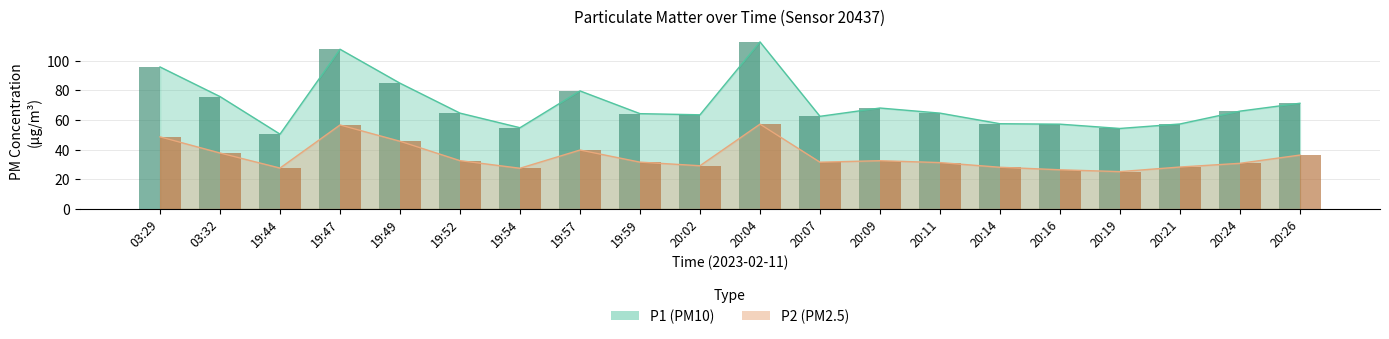

What is the label of the 14th bar from the right?

19:54